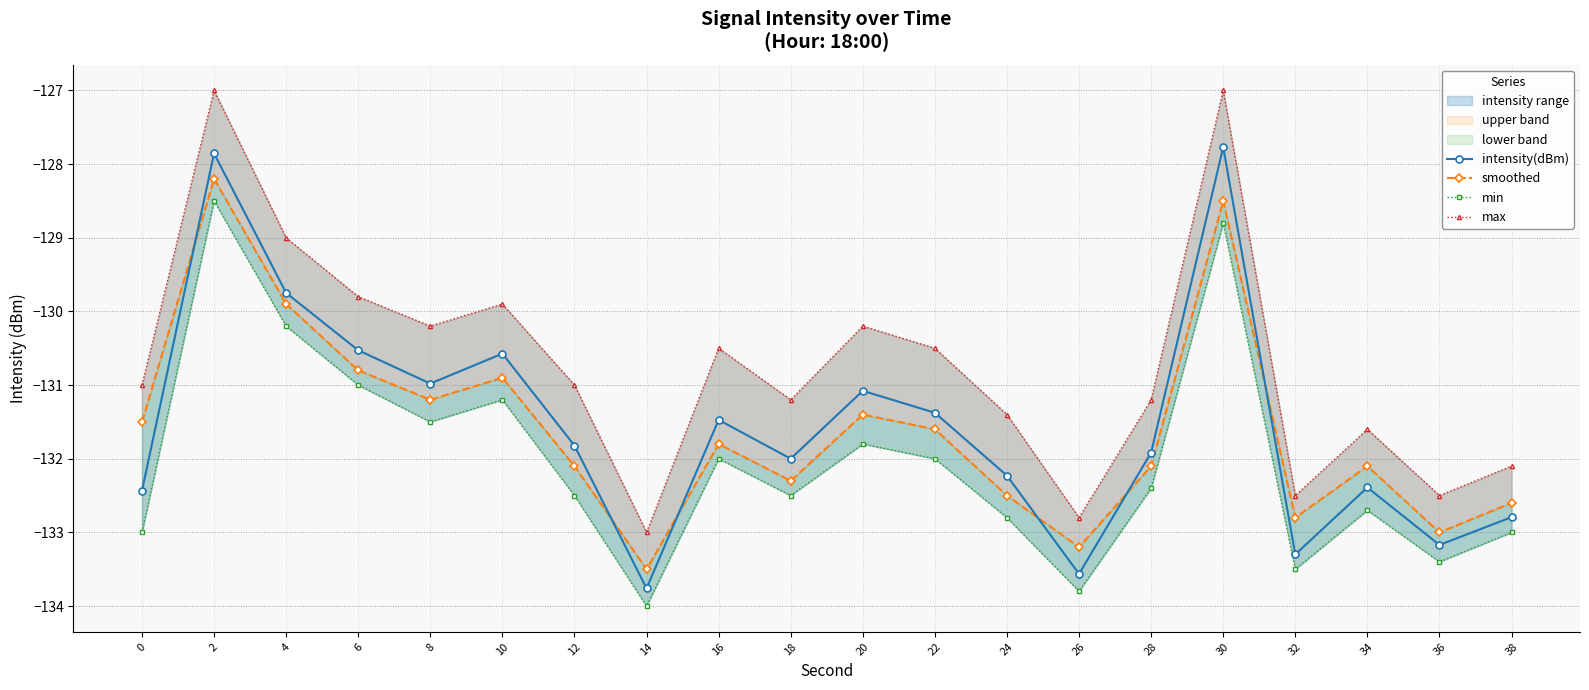

True or false: smoothed and max intersect in this chart.

False